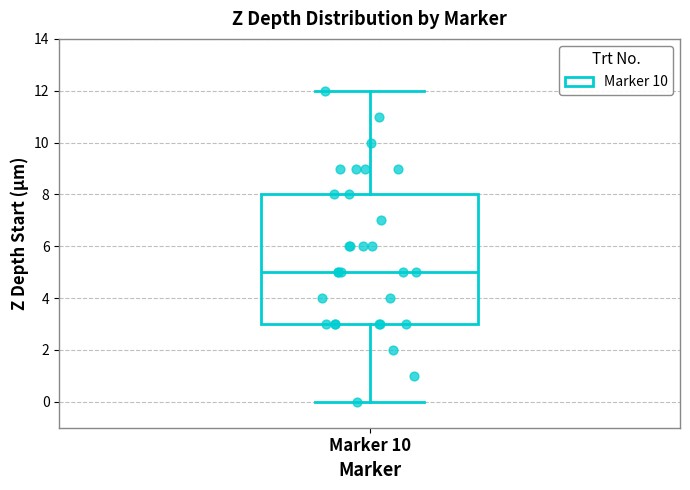

Where does the lower whisker of the box for Marker 10 end on the y-axis? The values are not printed on the chart, so give them approximately, as read against the axis.

0